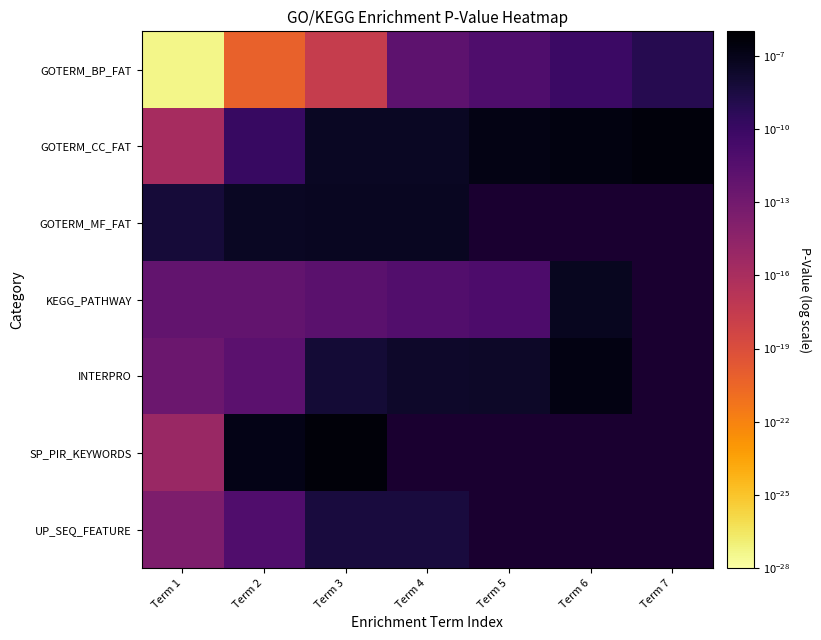

Rank the series at Term 7 from highest to lowest value.

GOTERM_MF_FAT, KEGG_PATHWAY, INTERPRO, SP_PIR_KEYWORDS, UP_SEQ_FEATURE, GOTERM_CC_FAT, GOTERM_BP_FAT